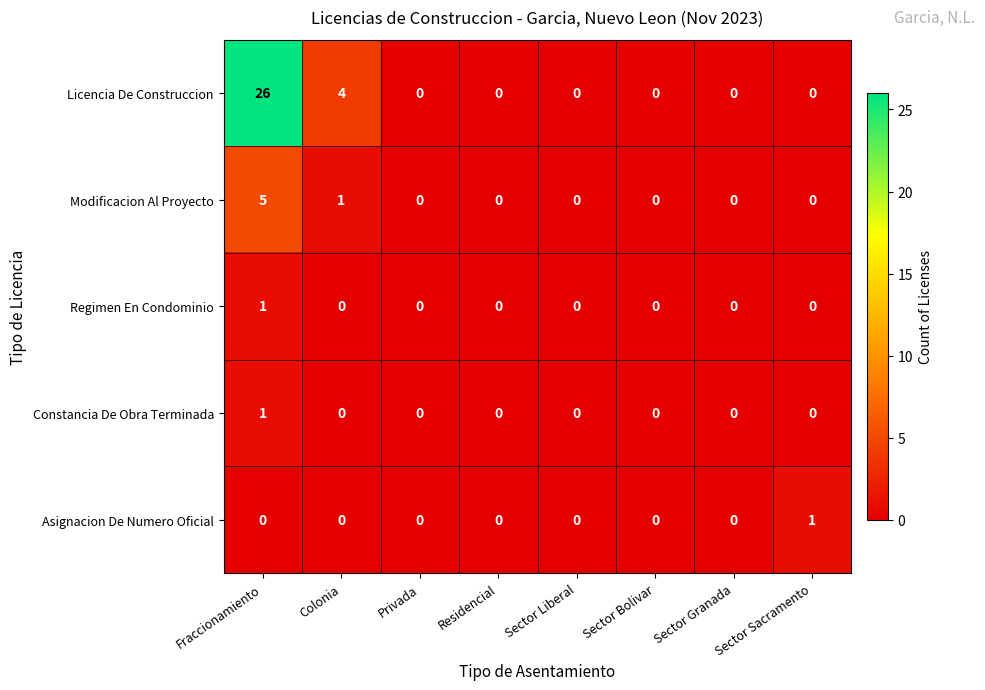

Is the value of Licencia De Construccion at Fraccionamiento greater than the value of Regimen En Condominio at Privada?

Yes